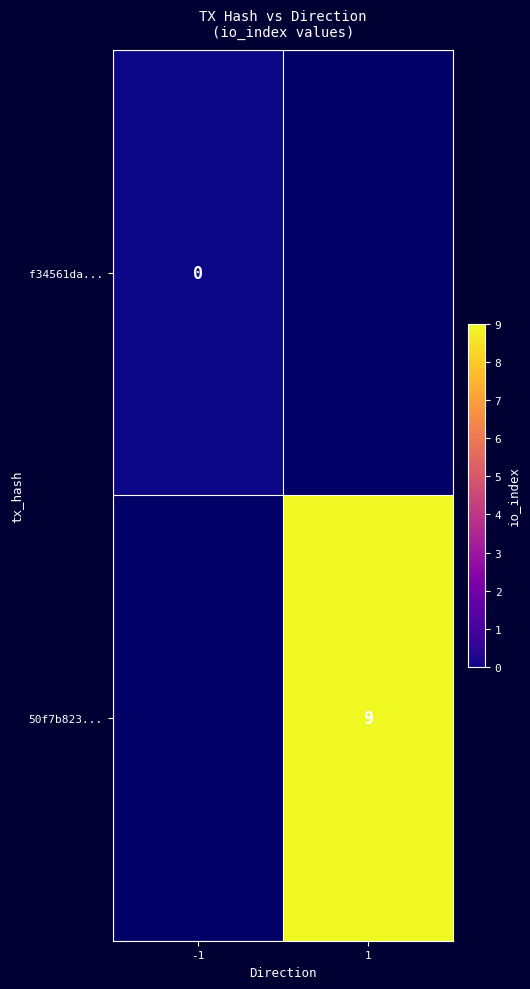

At how many categories does at least one series exceed 3?

1